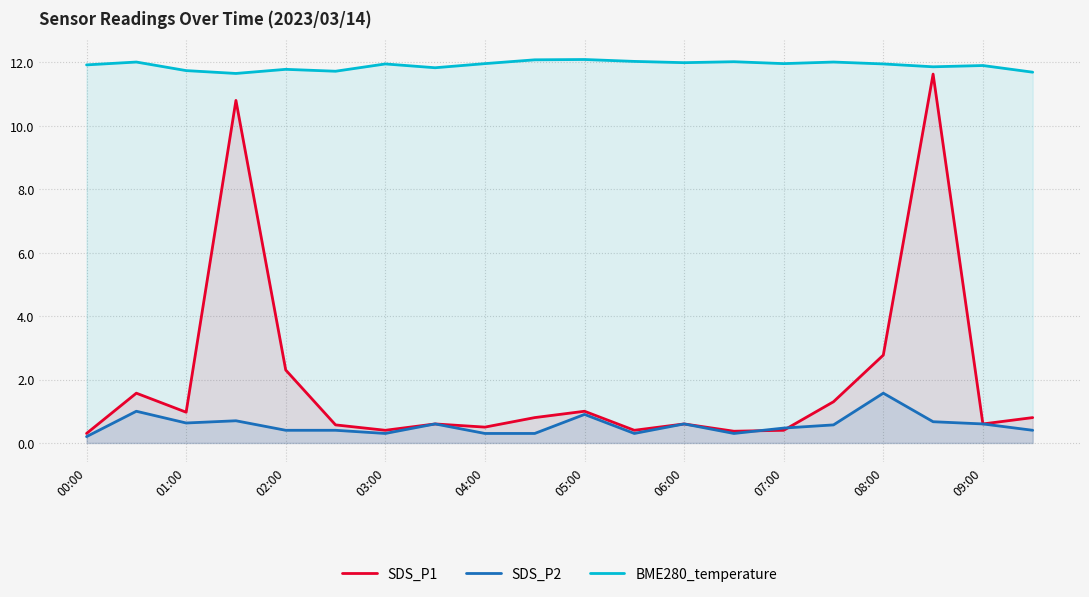

True or false: BME280_temperature has more than 1 interior local peaks.

True